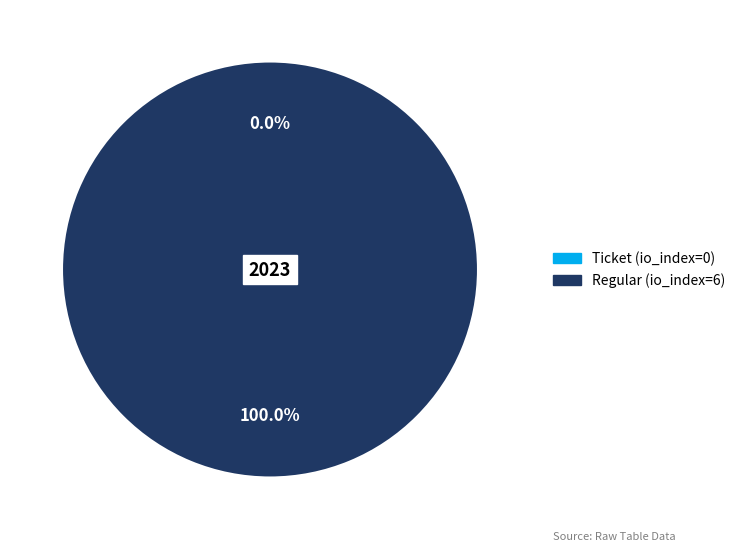

Count the number of slices in the pie.

2